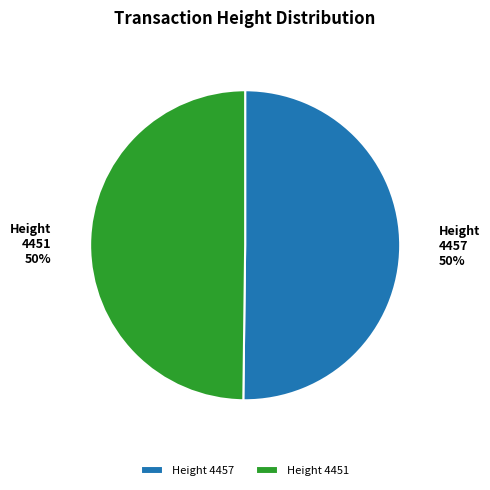

To the nearest percent, what is the average slice percentage?

50%